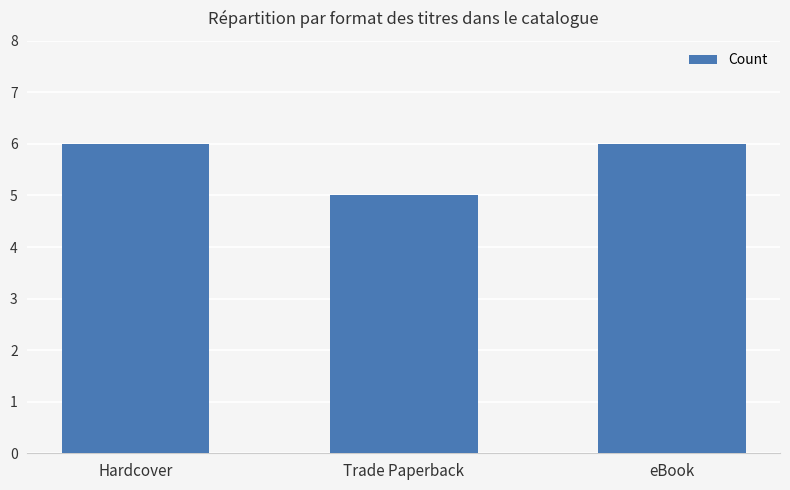

How many bars are there in total?

3